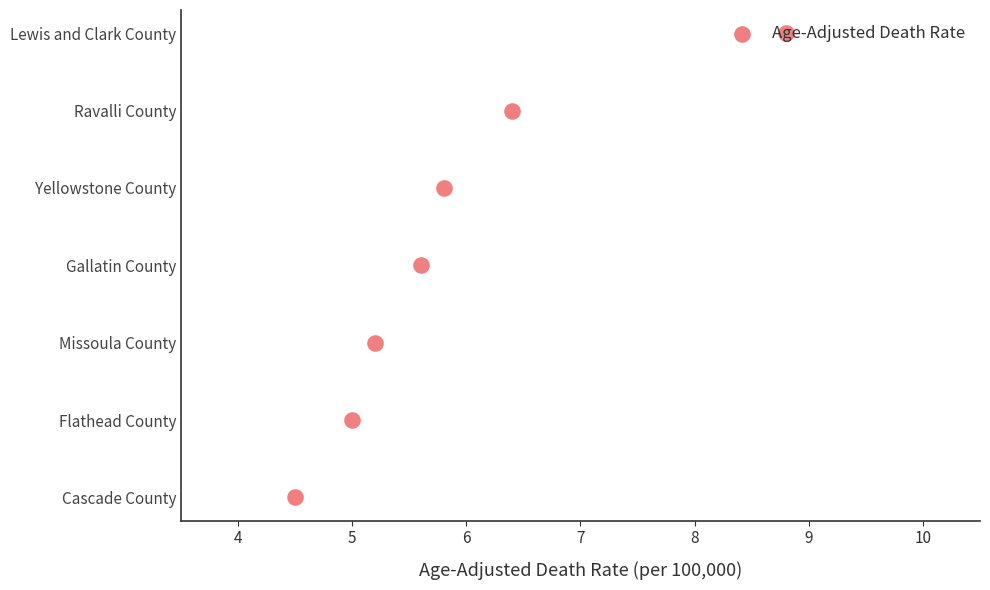

What is the change in value from 4 to 8?

+4